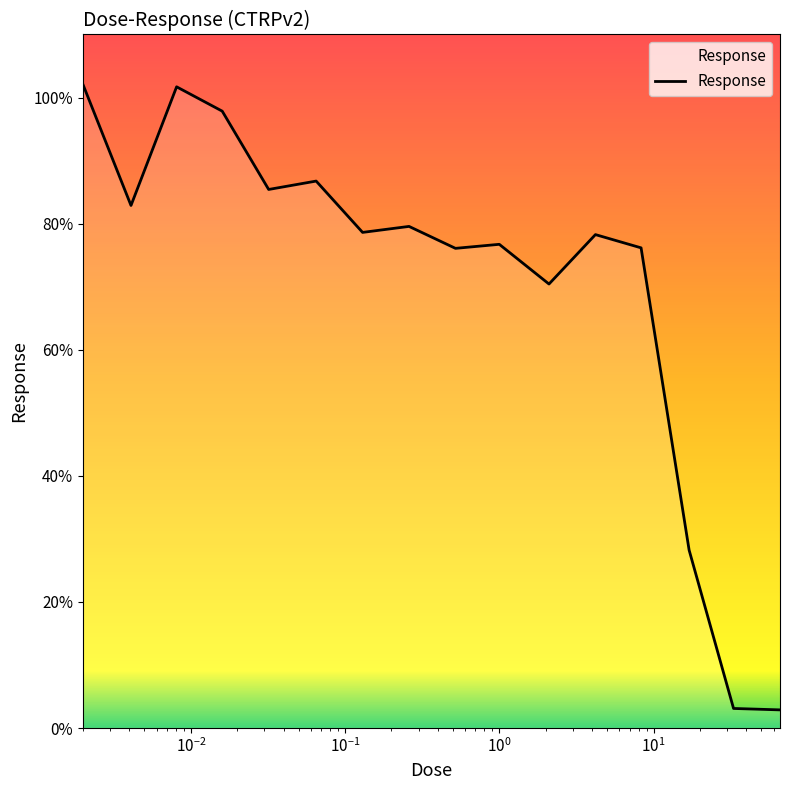

What is the maximum value shown in the chart?

102.1